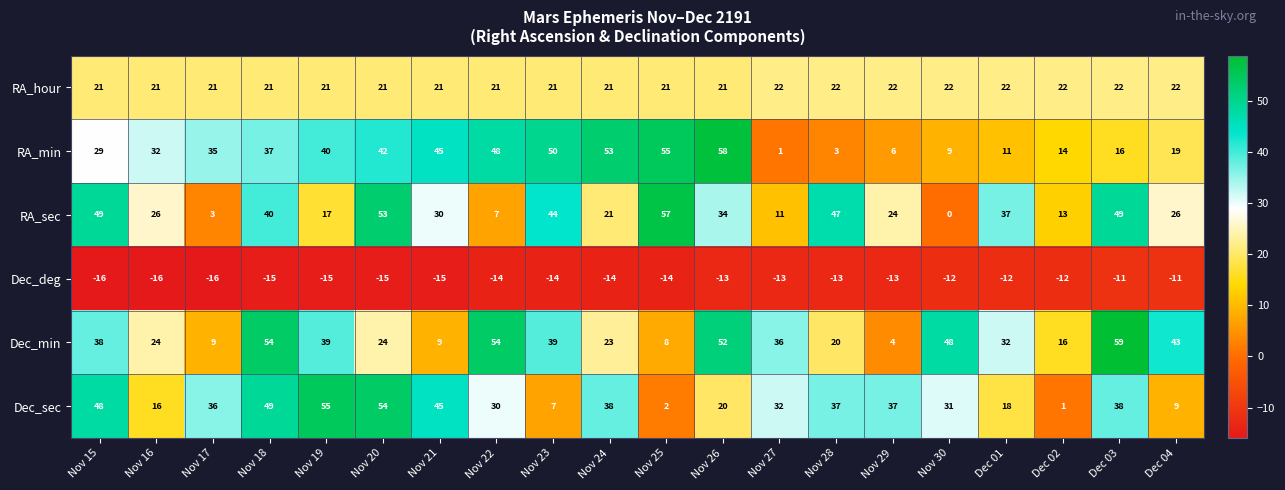

At which label does RA_sec first exceed 30?

Nov 15